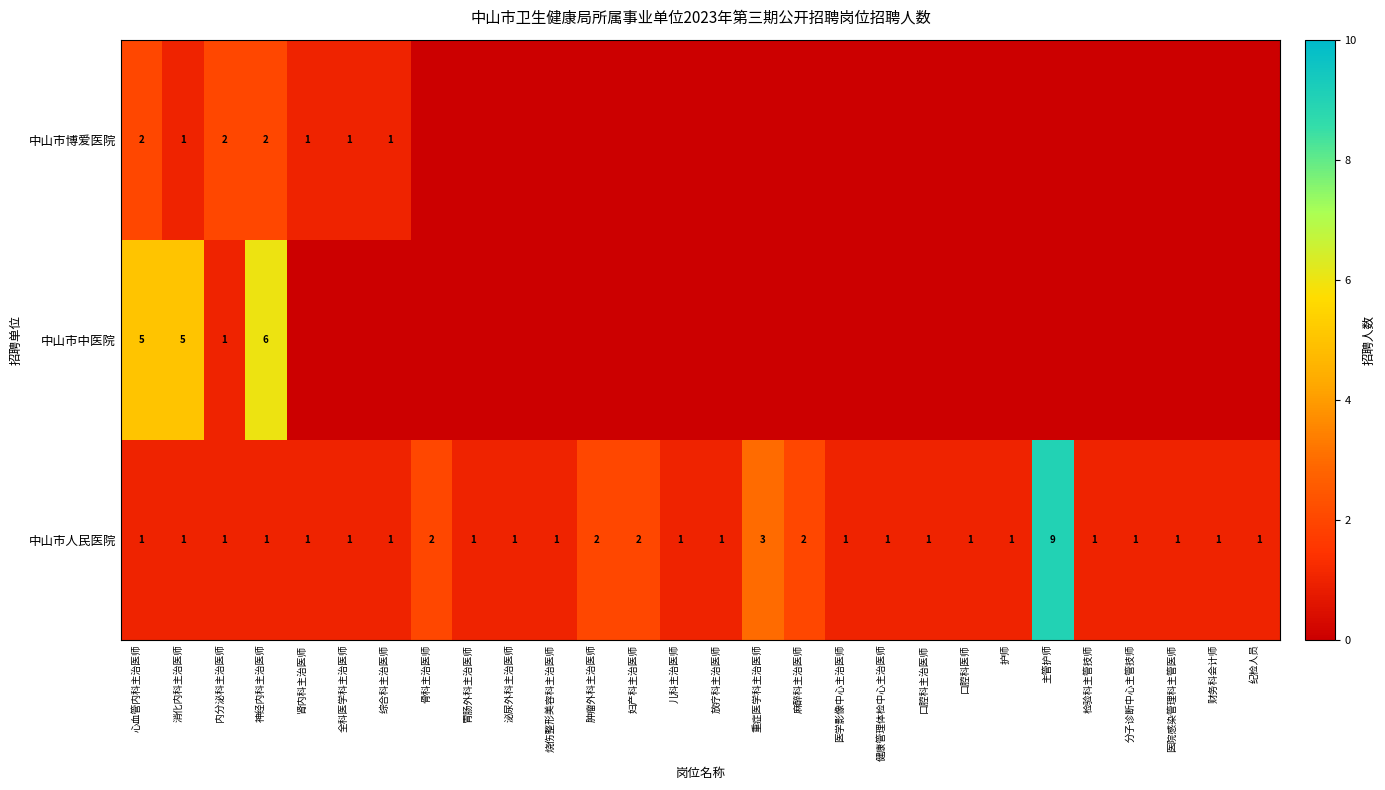

True or false: 中山市博爱医院 has a value of 2 at 全科医学科主治医师.

False